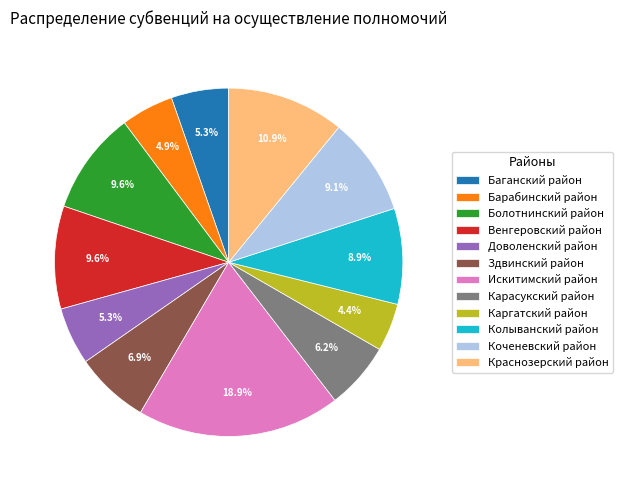

To the nearest percent, what portion does Венгеровский район represent?

10%